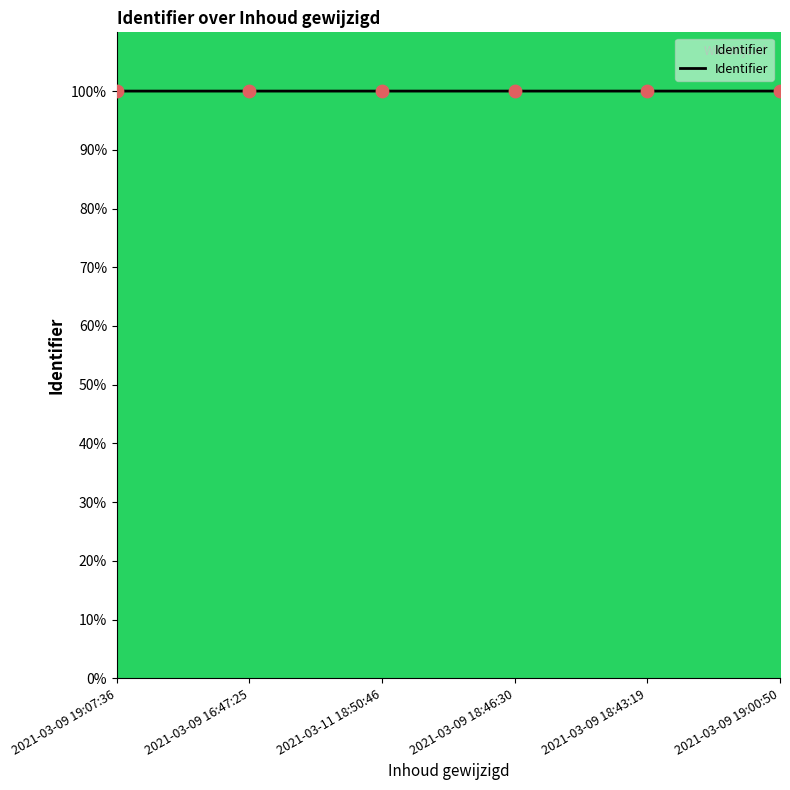

What is the ratio of the value at 2021-03-09 18:46:30 to the value at 2021-03-09 18:43:19?

1.0